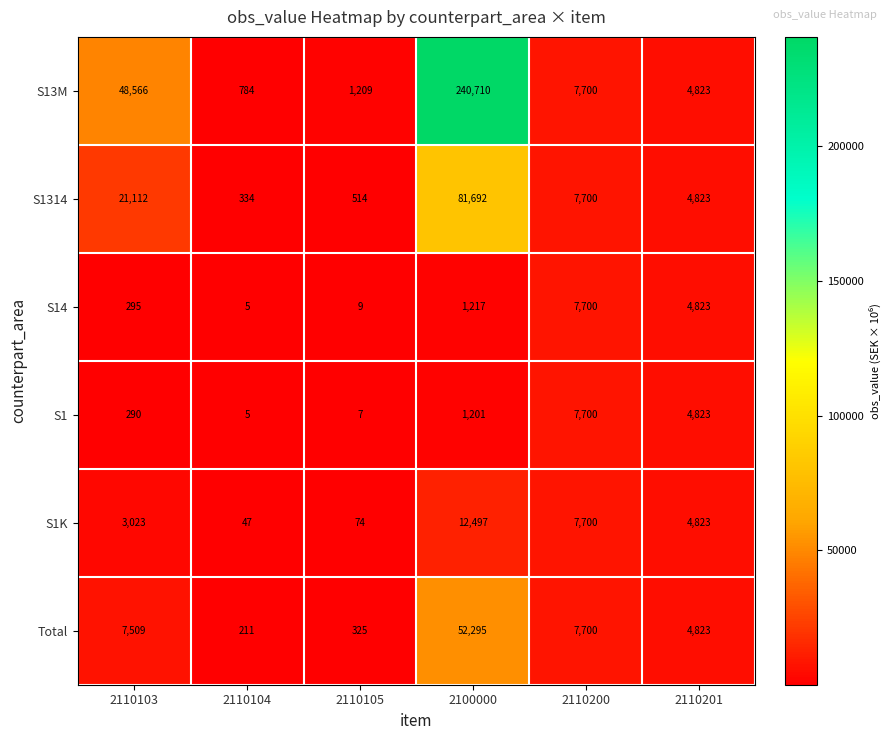

The S1 series shows 10764 at 2110200. True or false?

False